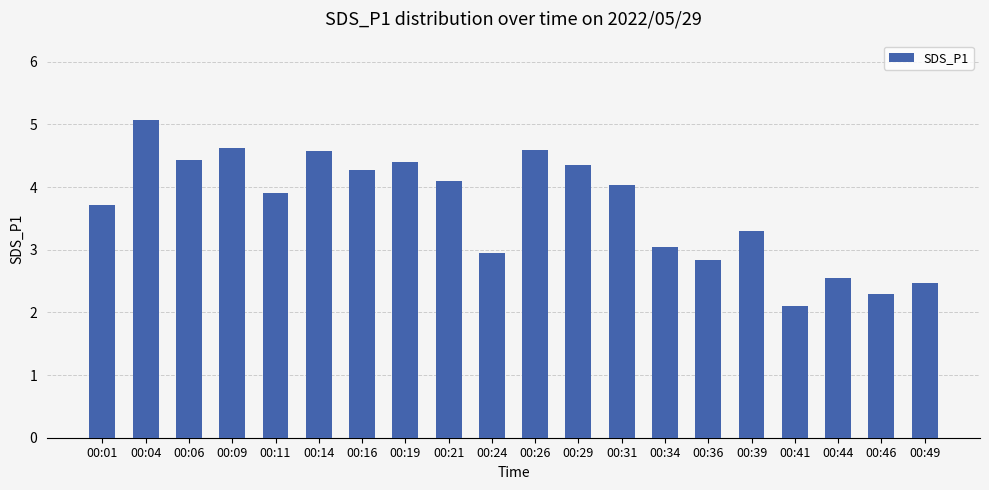

Is it true that the value at 00:09 is 4.6?

True